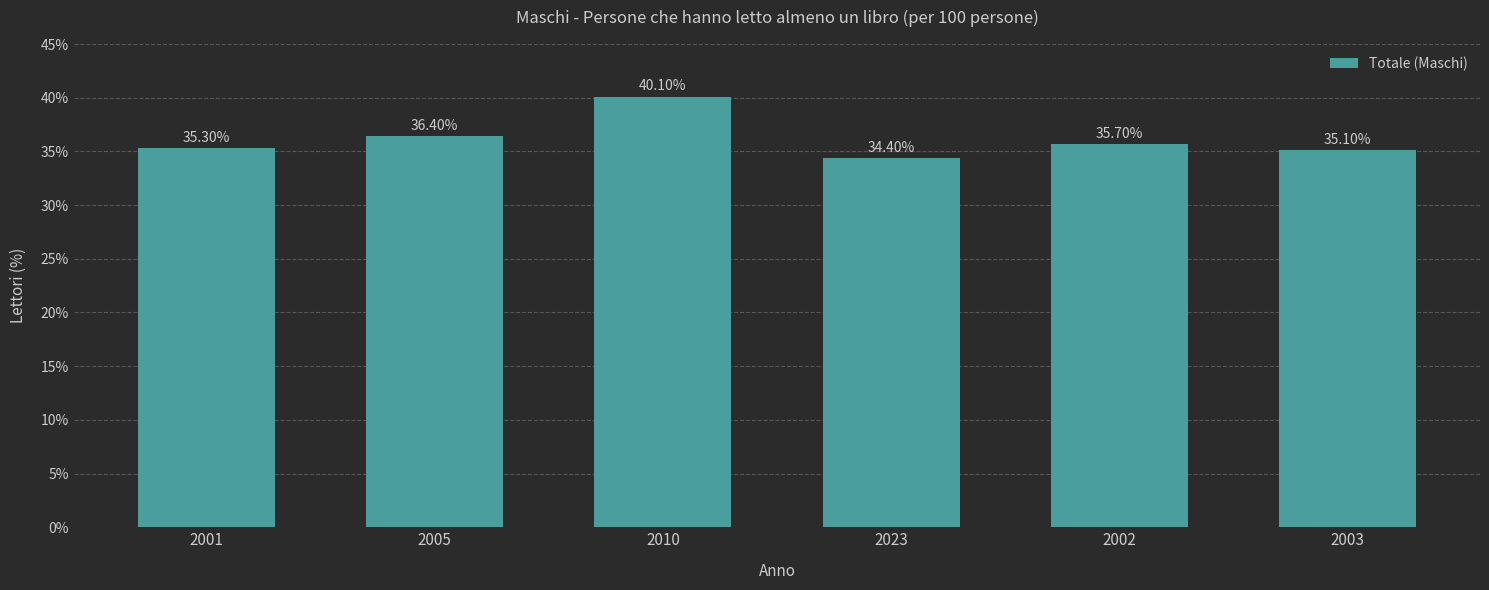

What is the greatest value displayed?

40.1